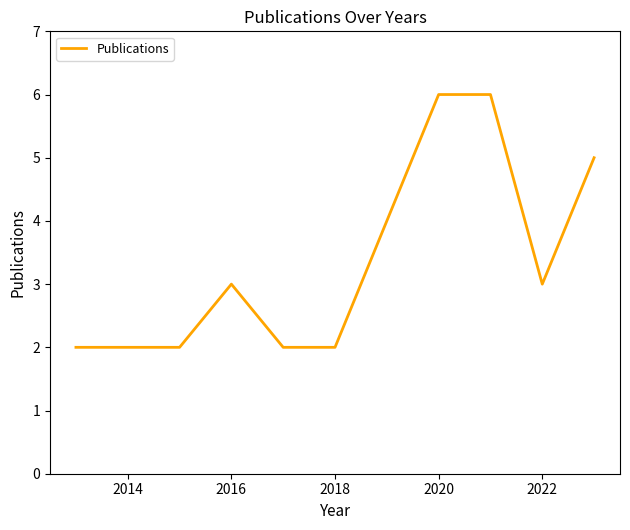

What is the difference between the maximum and minimum values?

4